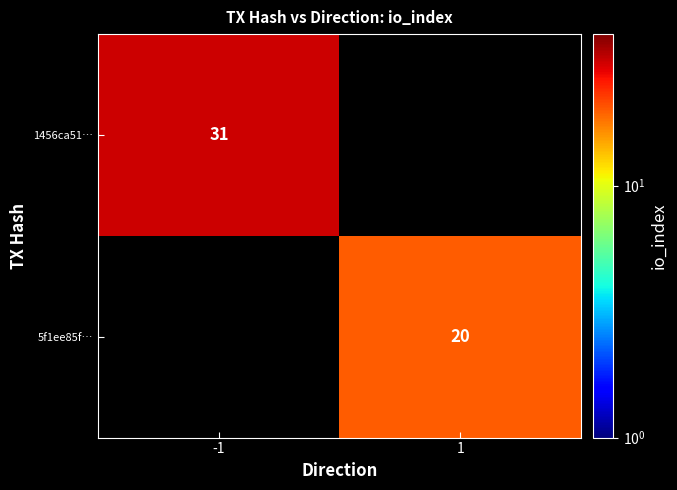

True or false: 5f1ee85f… has a value of 27 at 1.

False